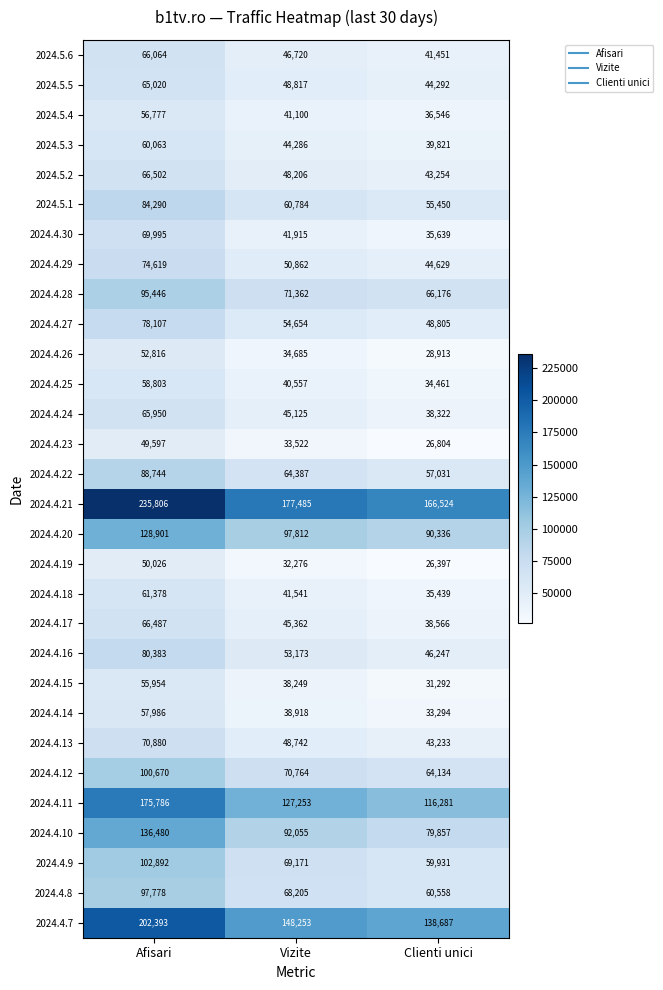

Rank the series at Clienti unici from lowest to highest value.

2024.4.19, 2024.4.23, 2024.4.26, 2024.4.15, 2024.4.14, 2024.4.25, 2024.4.18, 2024.4.30, 2024.5.4, 2024.4.24, 2024.4.17, 2024.5.3, 2024.5.6, 2024.4.13, 2024.5.2, 2024.5.5, 2024.4.29, 2024.4.16, 2024.4.27, 2024.5.1, 2024.4.22, 2024.4.9, 2024.4.8, 2024.4.12, 2024.4.28, 2024.4.10, 2024.4.20, 2024.4.11, 2024.4.7, 2024.4.21